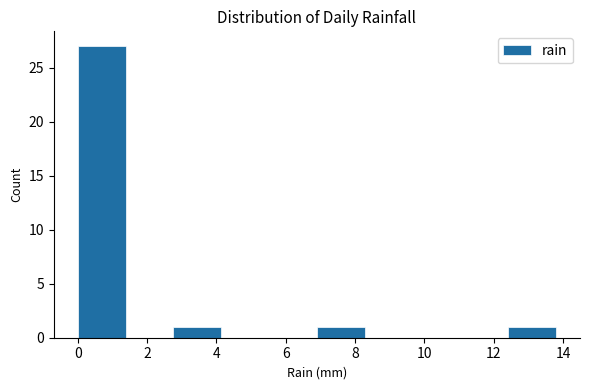

Reading left to right, list every bar in this chart as the range it spans on the x-axis followed by its height. Neither the bar edges nor the heights are printed on the chart, so give them approximately, as read against the axes.

0.00 to 1.38: 27
1.38 to 2.76: 0
2.76 to 4.14: 1
4.14 to 5.52: 0
5.52 to 6.90: 0
6.90 to 8.28: 1
8.28 to 9.66: 0
9.66 to 11.04: 0
11.04 to 12.42: 0
12.42 to 13.80: 1